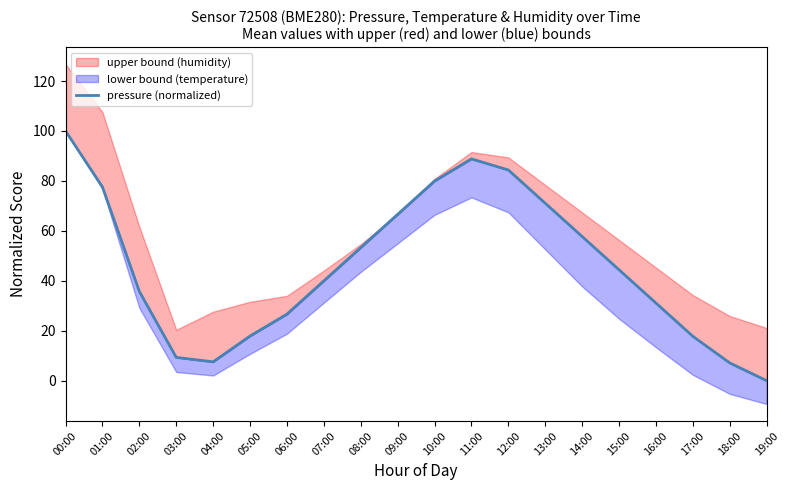

Approximately how many times larger is the value at 18:00 compared to 08:00?

0.1